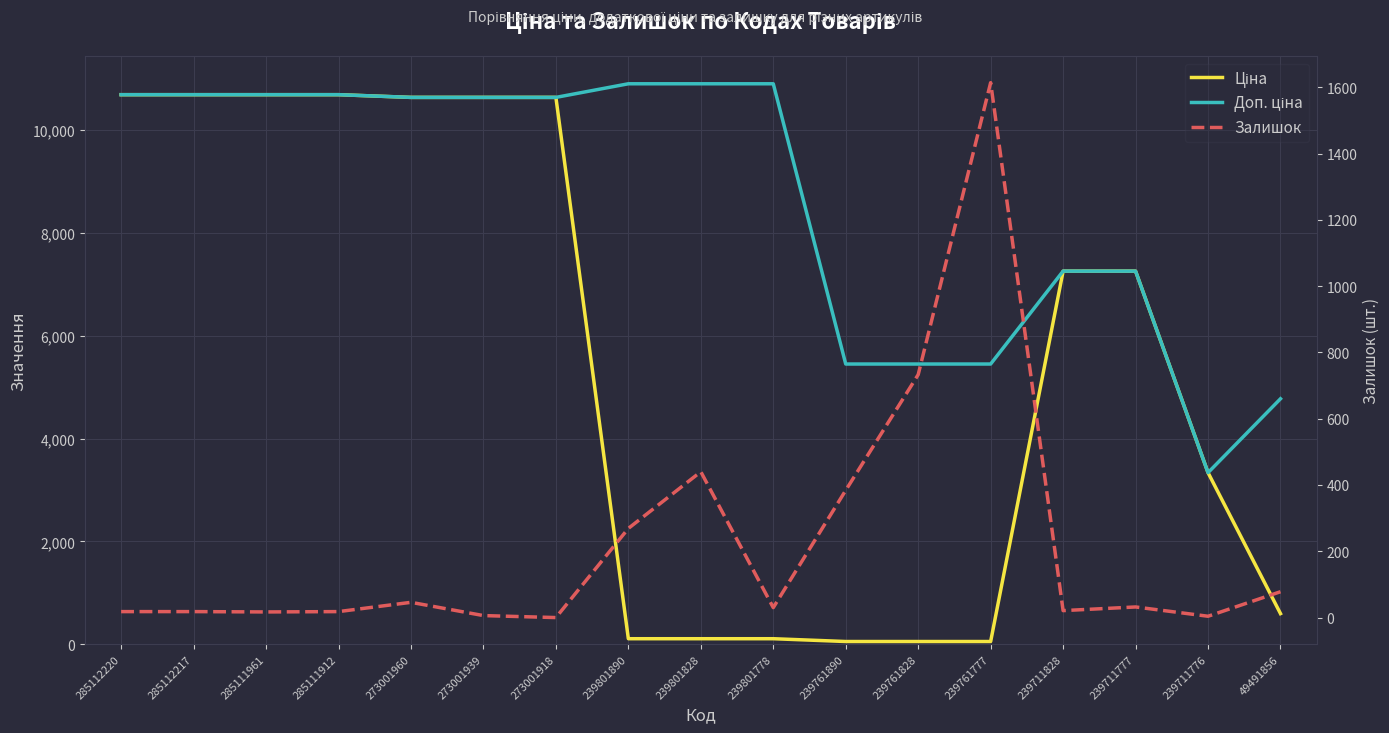

Is this an area chart (filled region under the line)?

No